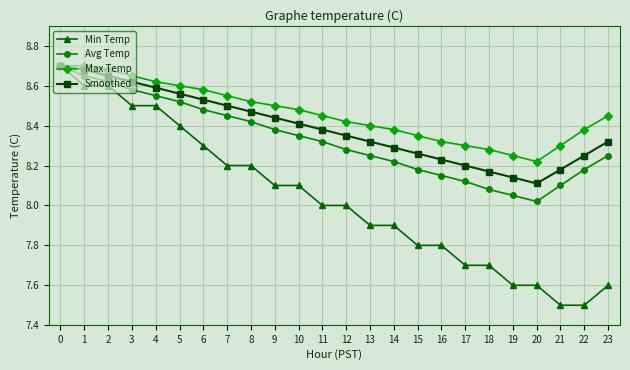

Is this an area chart (filled region under the line)?

No